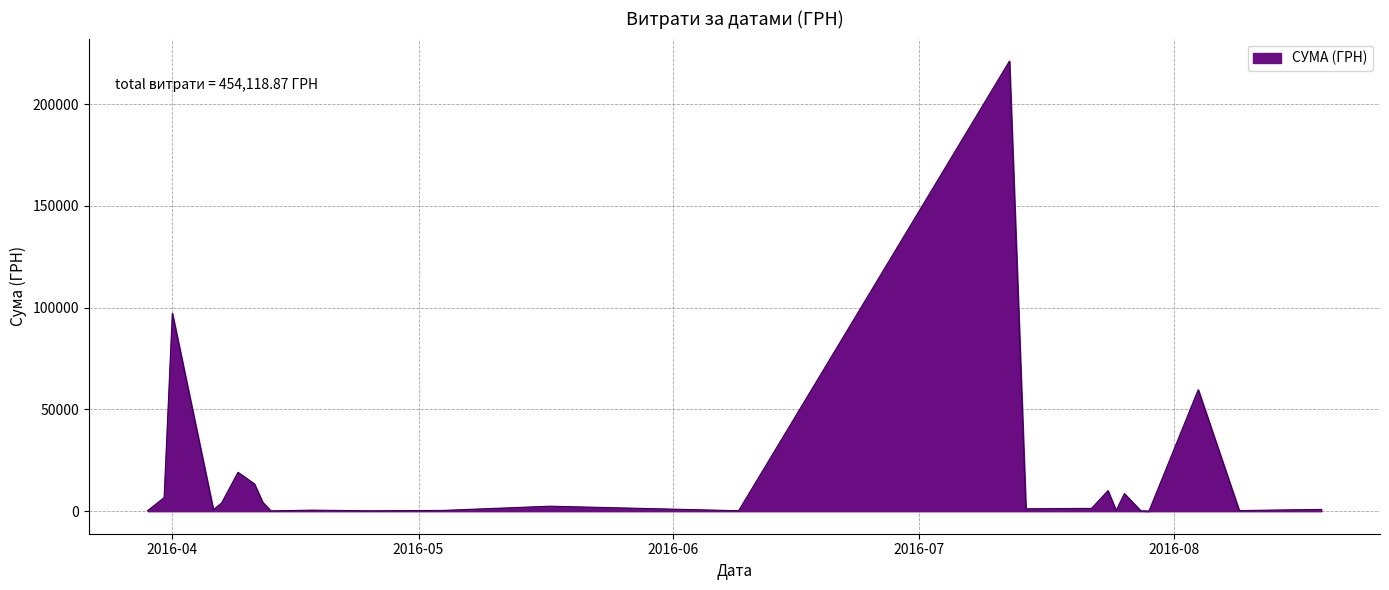

What is the maximum value shown in the chart?

221138.5